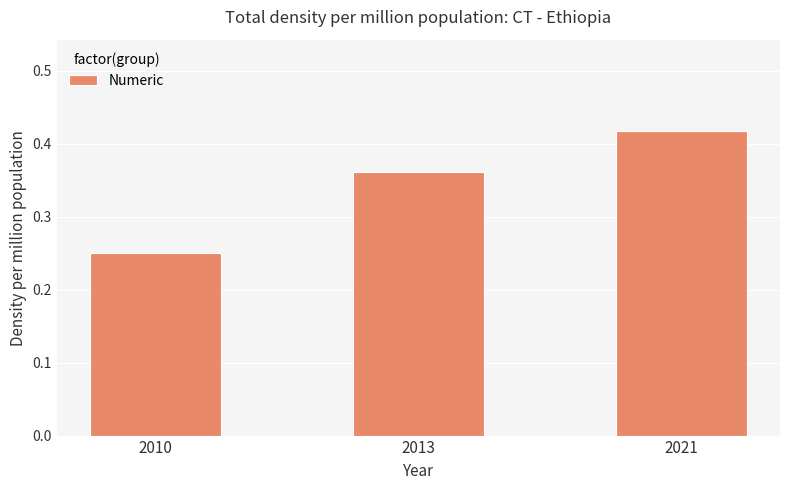

What is the average value?

0.3